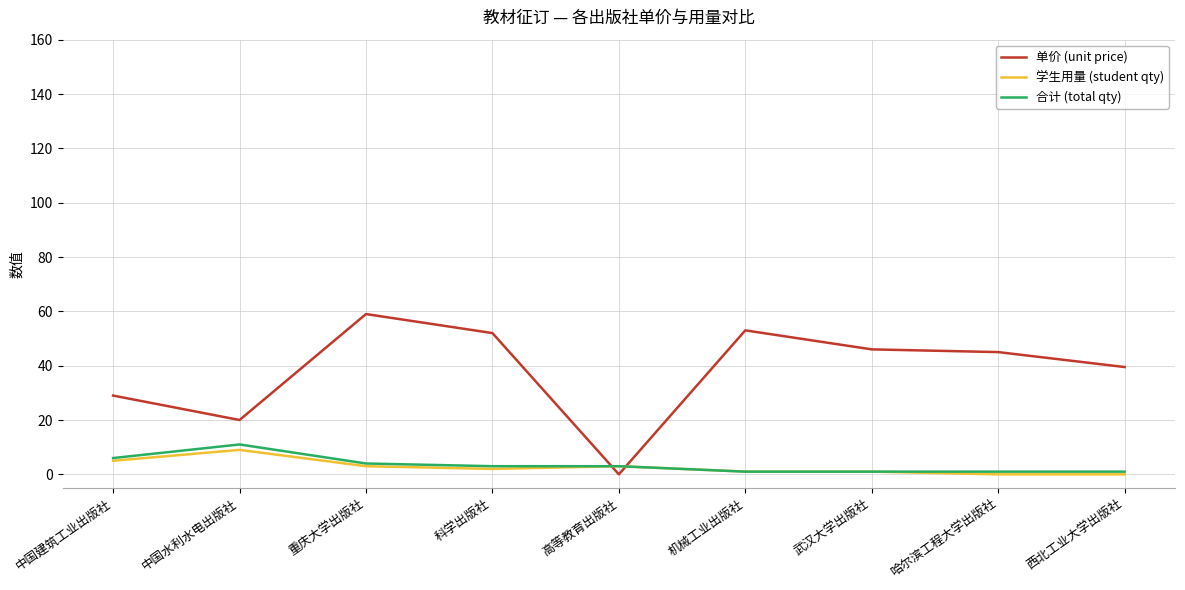

What is the maximum value shown in the chart?

59.0